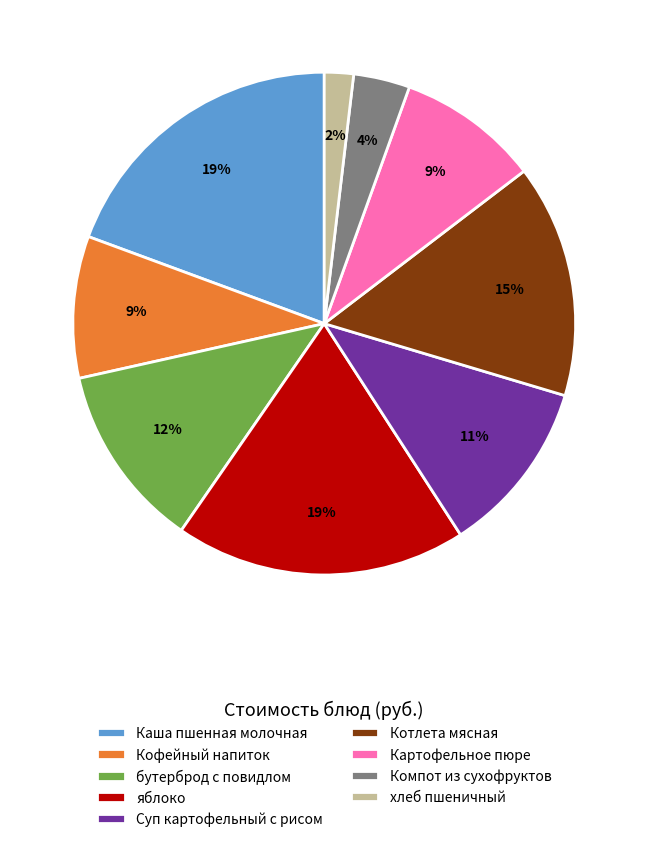

How many slices are in this pie chart?

9